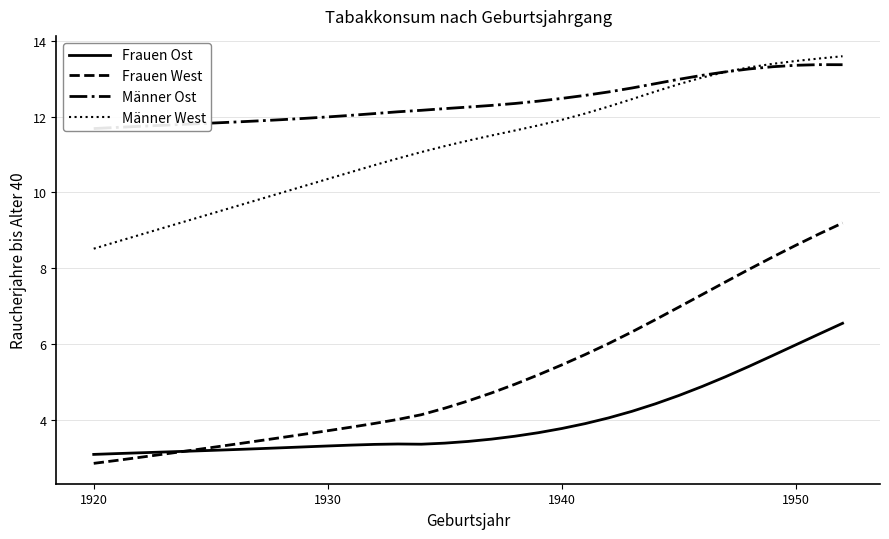

Reading left to right, list all the values displayed in this chart.

Frauen Ost: 3.1	3.1	3.1	3.1	3.2	3.2	3.2	3.2	3.3	3.3	3.3	3.3	3.4	3.4	3.4	3.4	3.4	3.5	3.6	3.7	3.8	3.9	4.0	4.2	4.4	4.6	4.9	5.1	5.4	5.7	6.0	6.3	6.5
Frauen West: 2.9	2.9	3.0	3.1	3.2	3.3	3.4	3.4	3.5	3.6	3.7	3.8	3.9	4.0	4.1	4.3	4.5	4.7	4.9	5.2	5.4	5.7	6.0	6.3	6.6	7.0	7.3	7.6	8.0	8.3	8.6	8.9	9.2
Männer Ost: 11.7	11.7	11.7	11.8	11.8	11.8	11.9	11.9	11.9	12.0	12.0	12.0	12.1	12.1	12.2	12.2	12.3	12.3	12.3	12.4	12.5	12.6	12.6	12.8	12.9	13.0	13.1	13.2	13.3	13.3	13.4	13.4	13.4
Männer West: 8.5	8.7	8.9	9.1	9.3	9.4	9.6	9.8	10.0	10.2	10.4	10.5	10.7	10.9	11.1	11.2	11.4	11.5	11.6	11.8	11.9	12.1	12.3	12.5	12.7	12.9	13.0	13.2	13.3	13.4	13.5	13.5	13.6